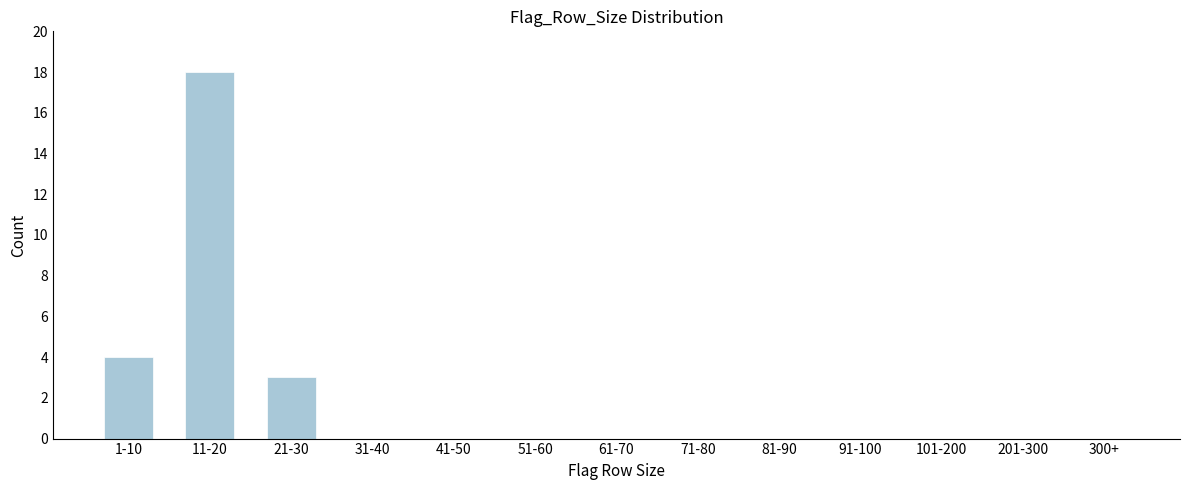

Reading left to right, transcribe all the data shown in this chart.

1-10=4	11-20=18	21-30=3	31-40=0	41-50=0	51-60=0	61-70=0	71-80=0	81-90=0	91-100=0	101-200=0	201-300=0	300+=0